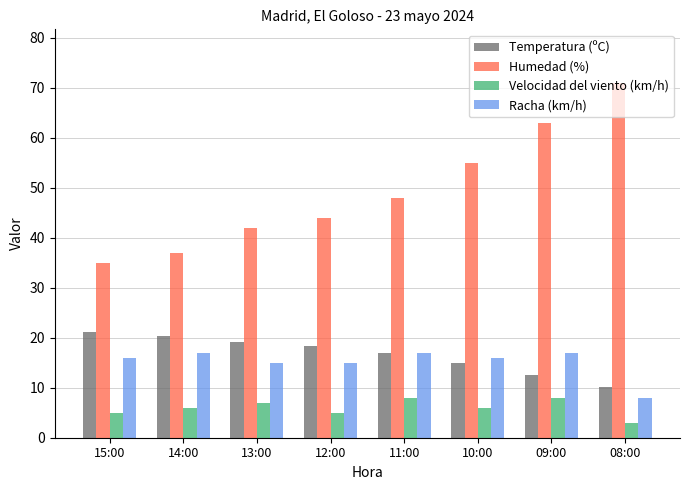

What is the minimum value for Humedad (%)?

35.0